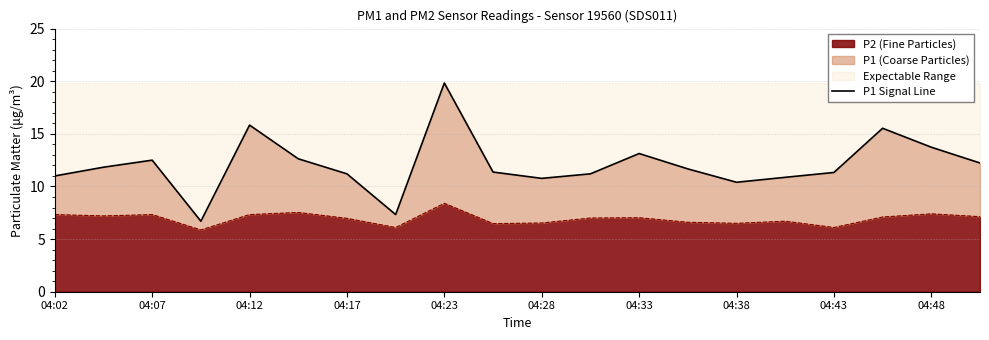

What is the value of the 2nd point from the left?

11.8